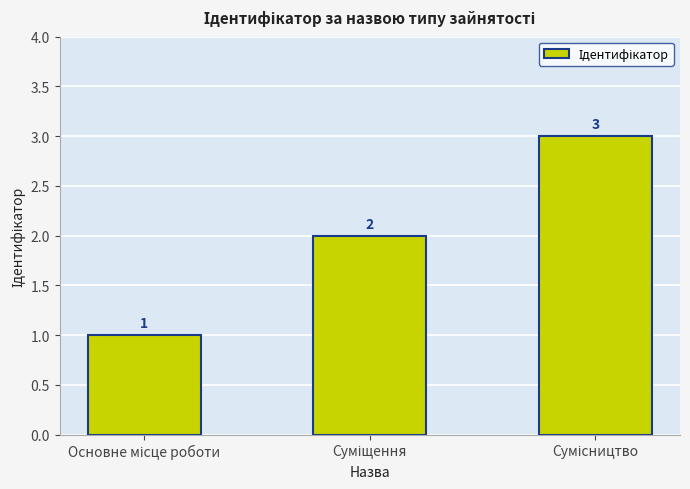

Count the values in the range 1 to 3.

3